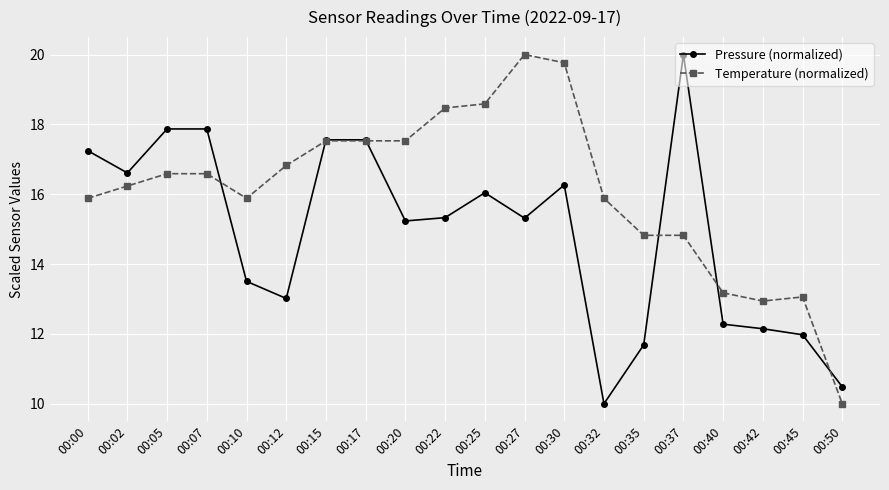

How many lines are shown in the chart?

2